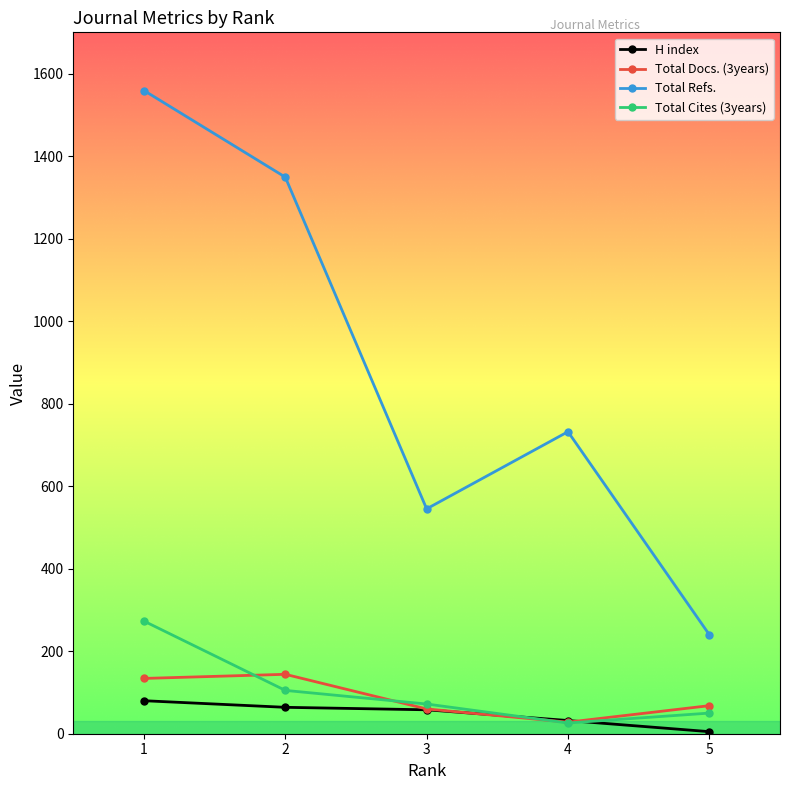

Between 2 and 4, which series saw the biggest shift?

Total Refs.